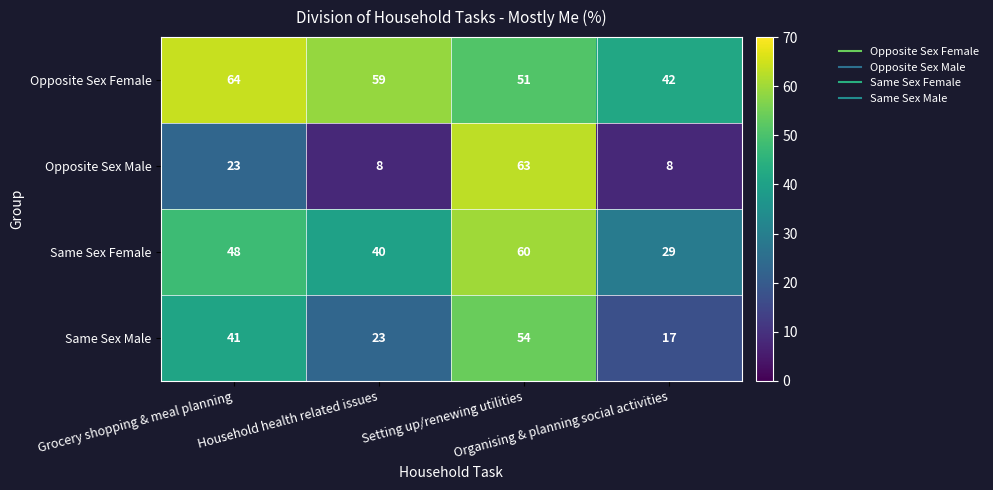

Which series has the largest total across all categories?

Opposite Sex Female